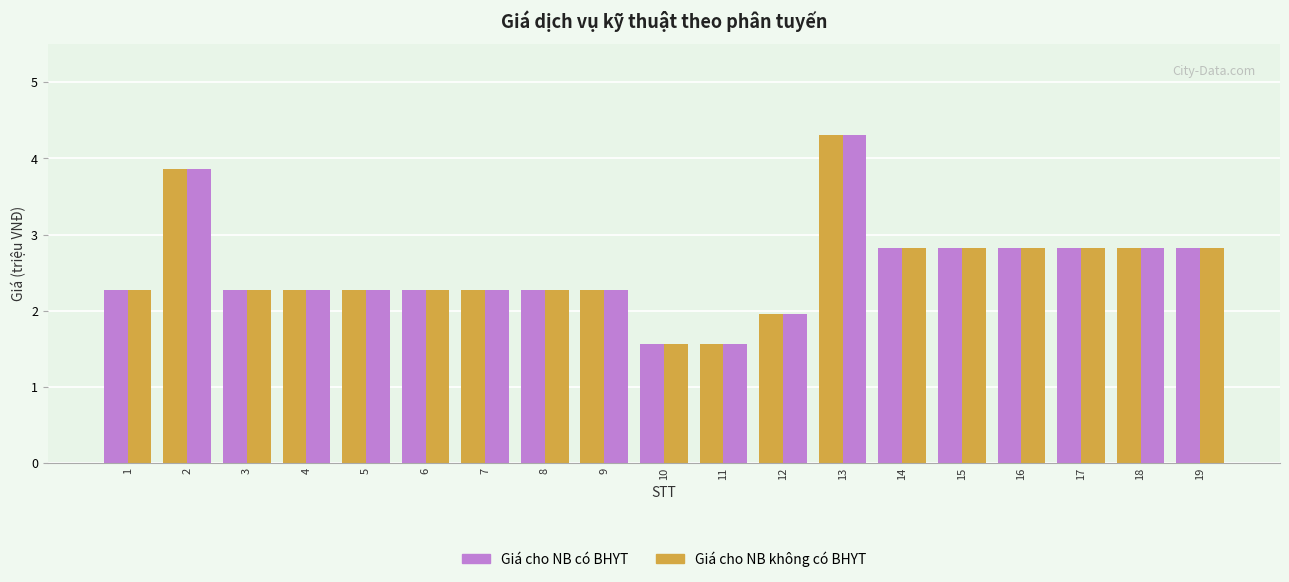

At which category is the sum across all series the highest?

13